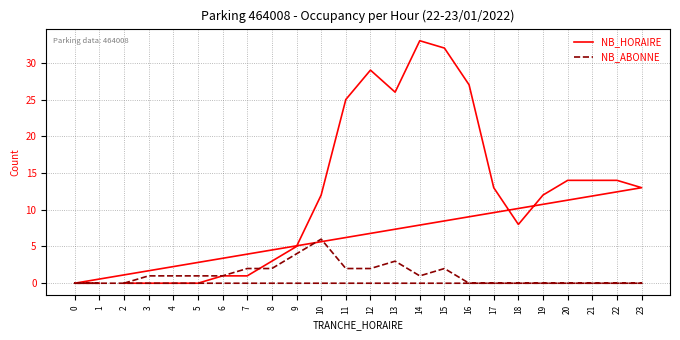

Which label corresponds to the largest value in the chart?

14